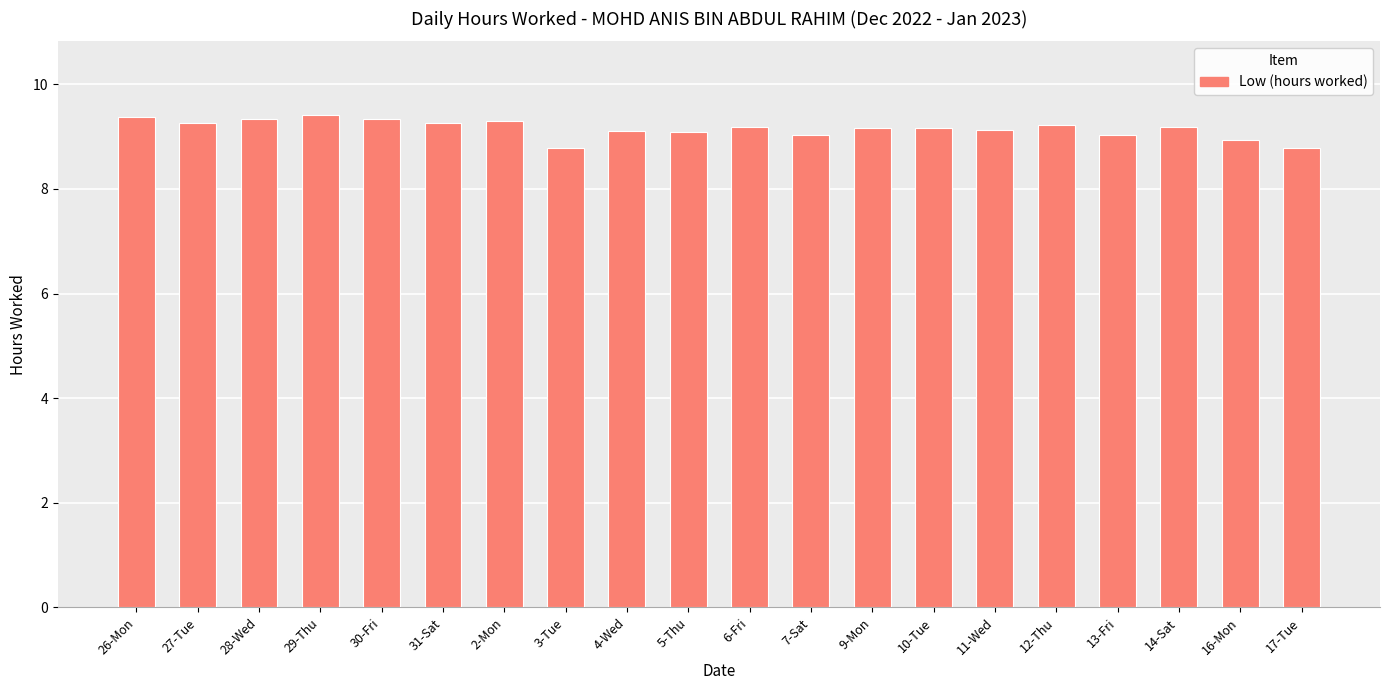

What is the sum of all values?

183.1